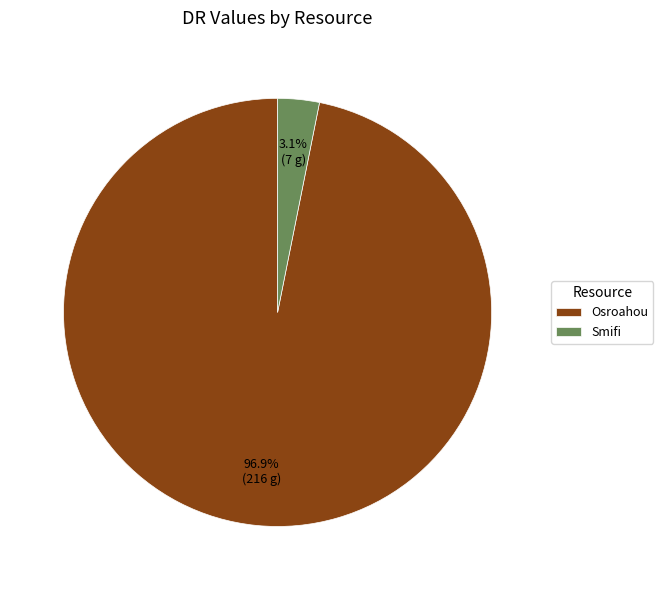

Rank the categories by value from lowest to highest.

Smifi, Osroahou